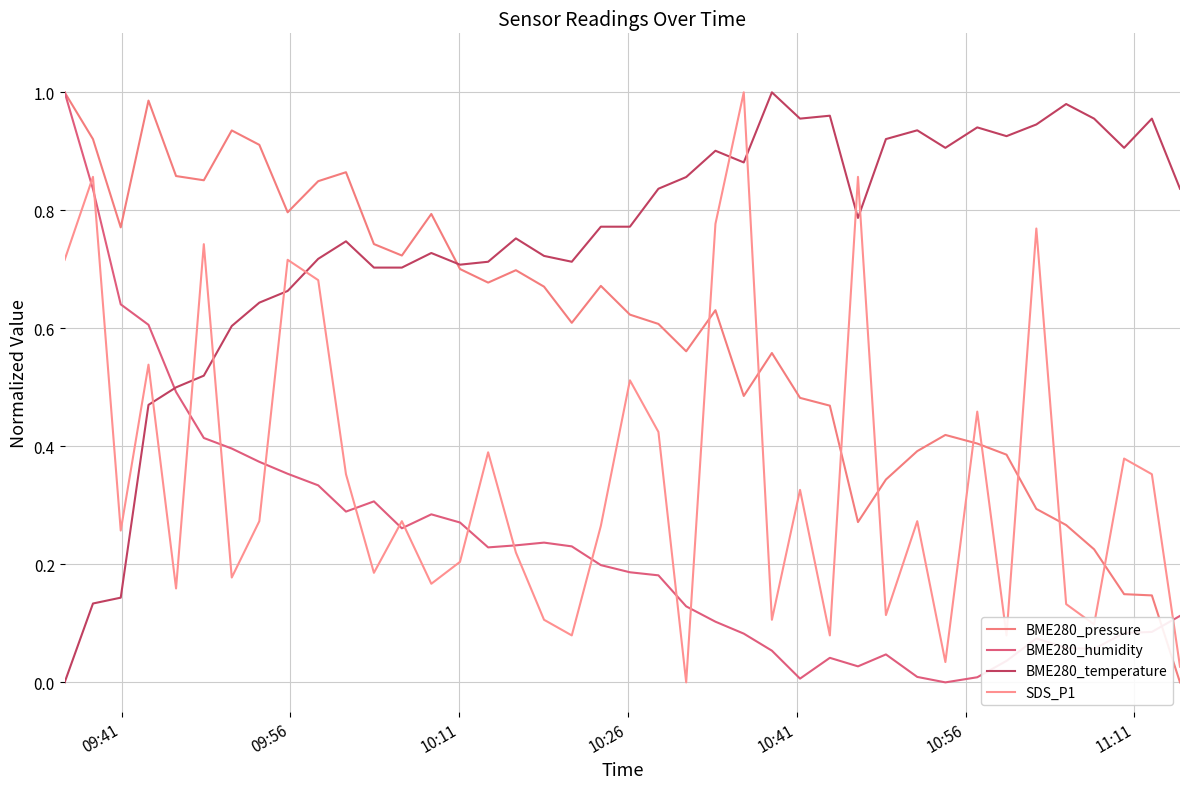

What is the maximum value shown in the chart?

1.0